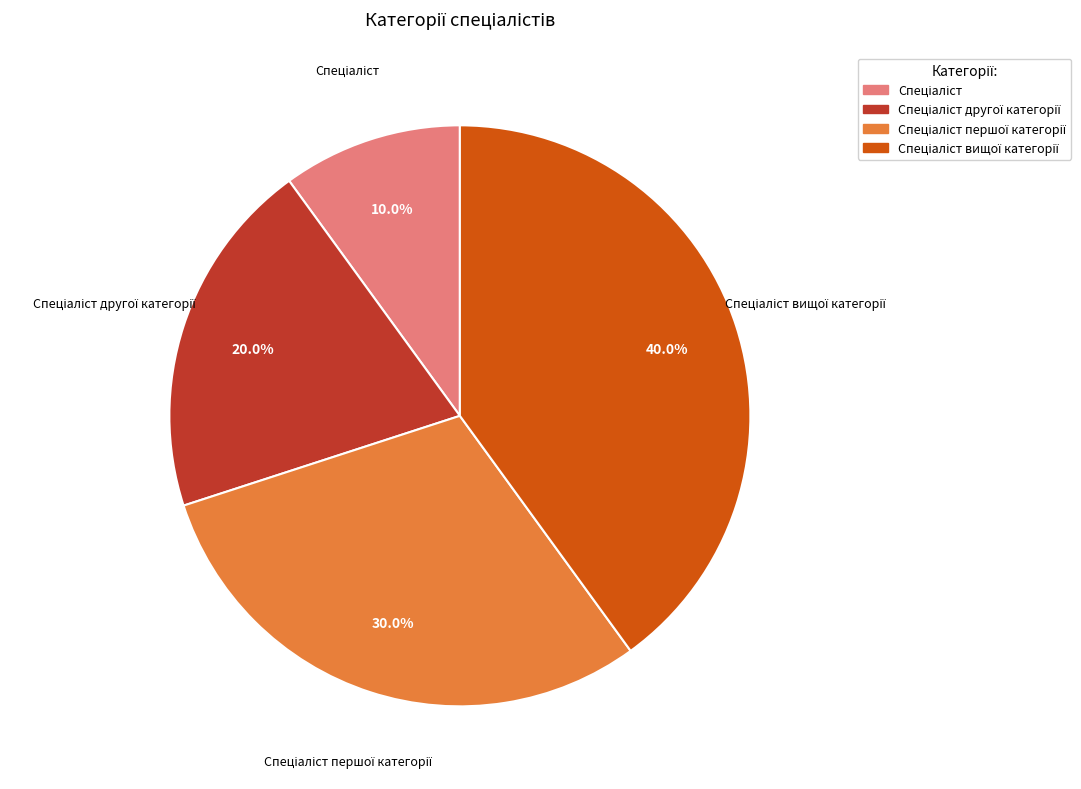

How many slices are in this pie chart?

4